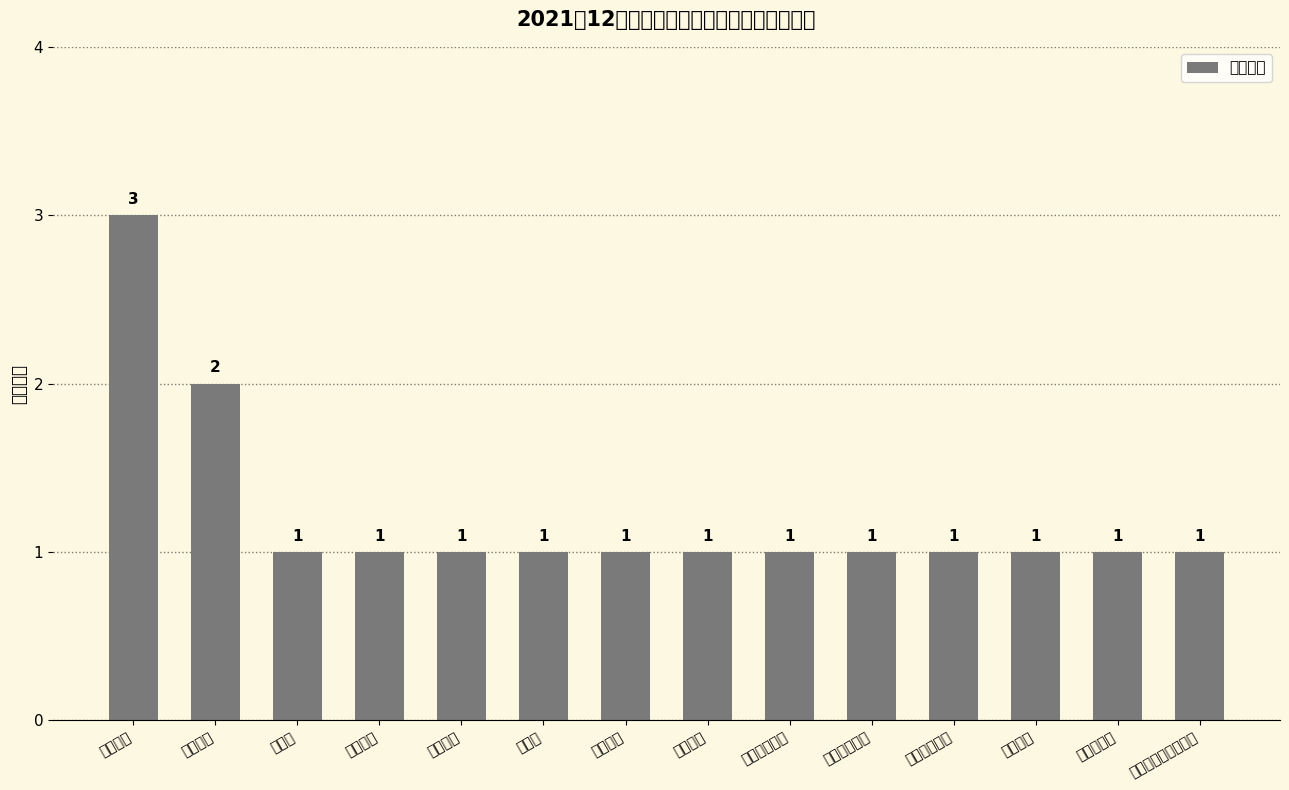

List the labels in order of value, smallest first.

市人大, 市委党校, 市财政局, 市残联, 市应急局, 市发改委, 阜阳移动公司, 阜阳供电公司, 市委老干部局, 市水利局, 市委宣传部, 市自然资源和规划局, 市审计局, 市税务局